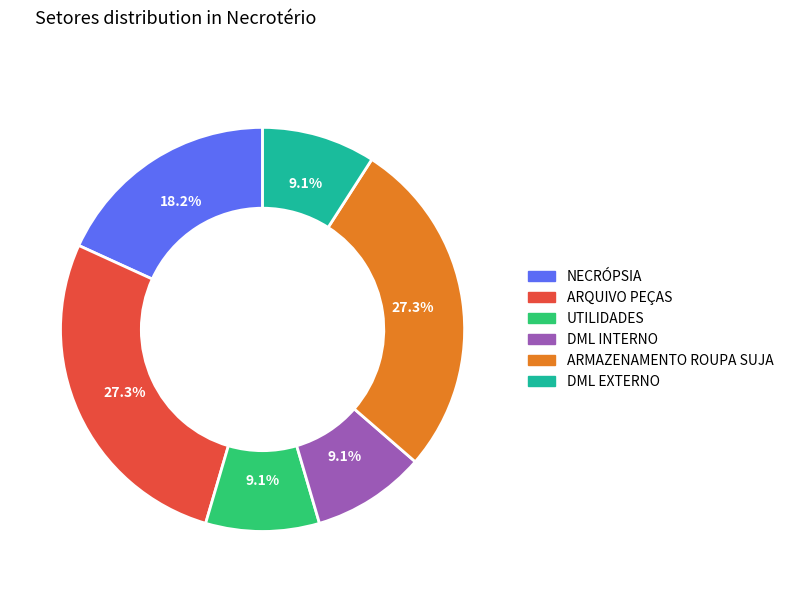

Does any single category account for the majority?

No